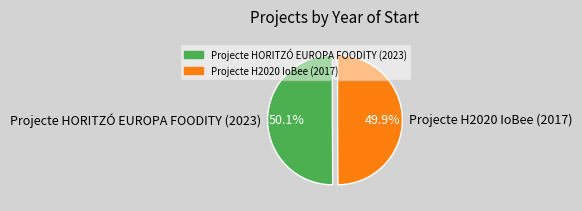

Do Projecte HORITZÓ EUROPA FOODITY (2023) and Projecte H2020 IoBee (2017) together represent more than half of the pie?

Yes